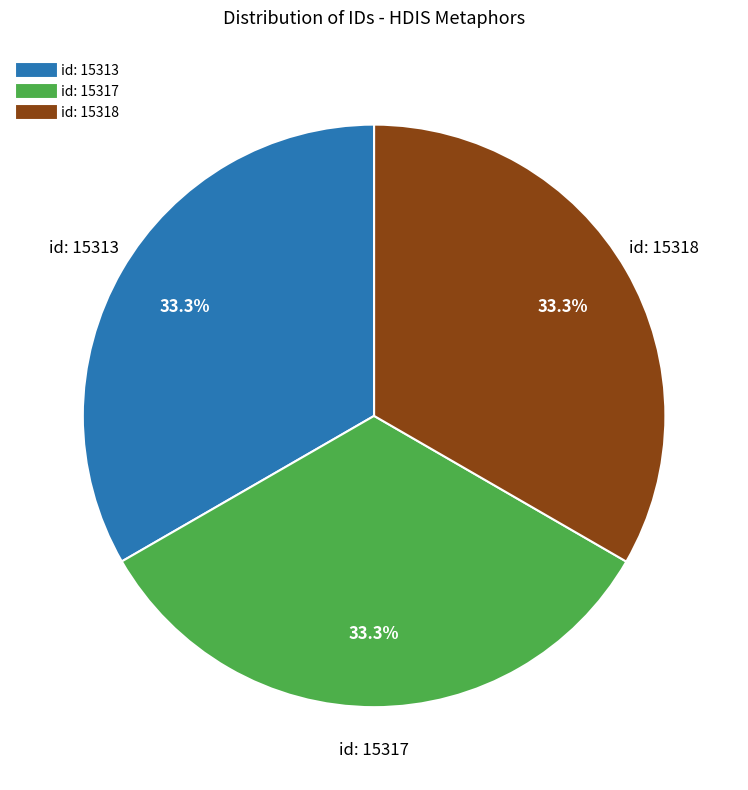

Does id: 15318 represent more than half of the total?

No